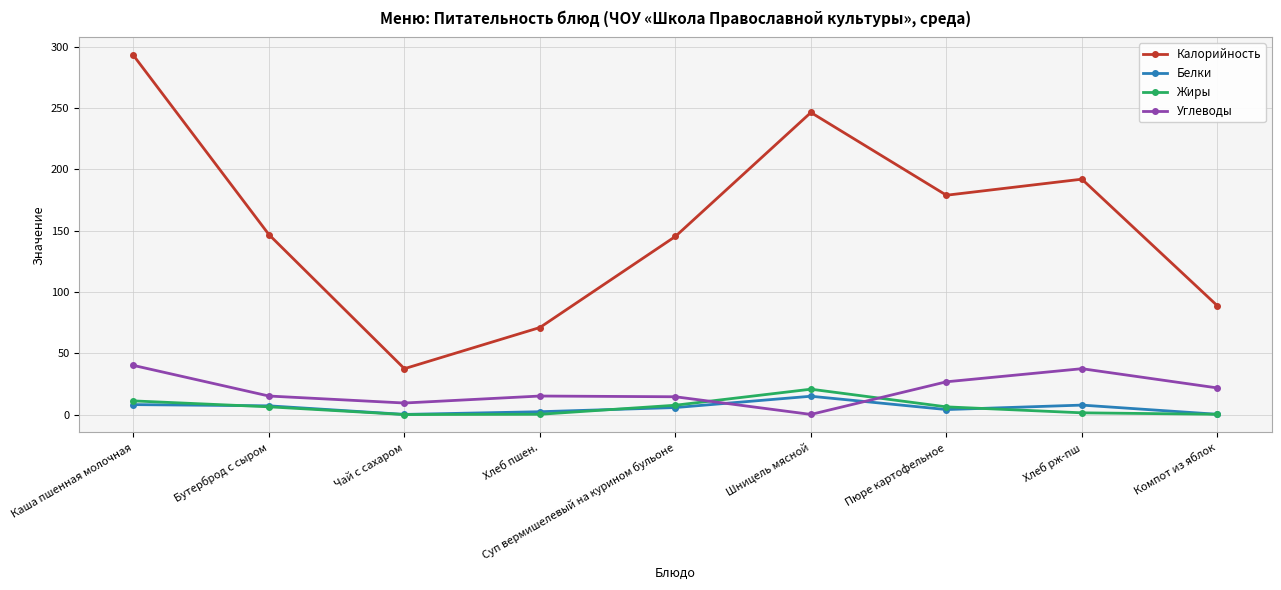

What is the sum of the Белки values at Компот из яблок and Каша пшенная молочная?

8.3